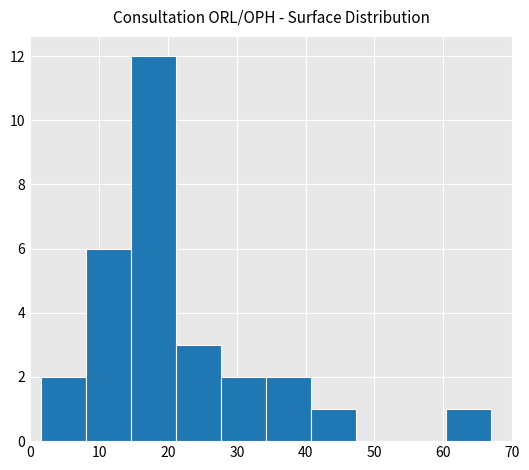

What is the greatest value displayed?

12